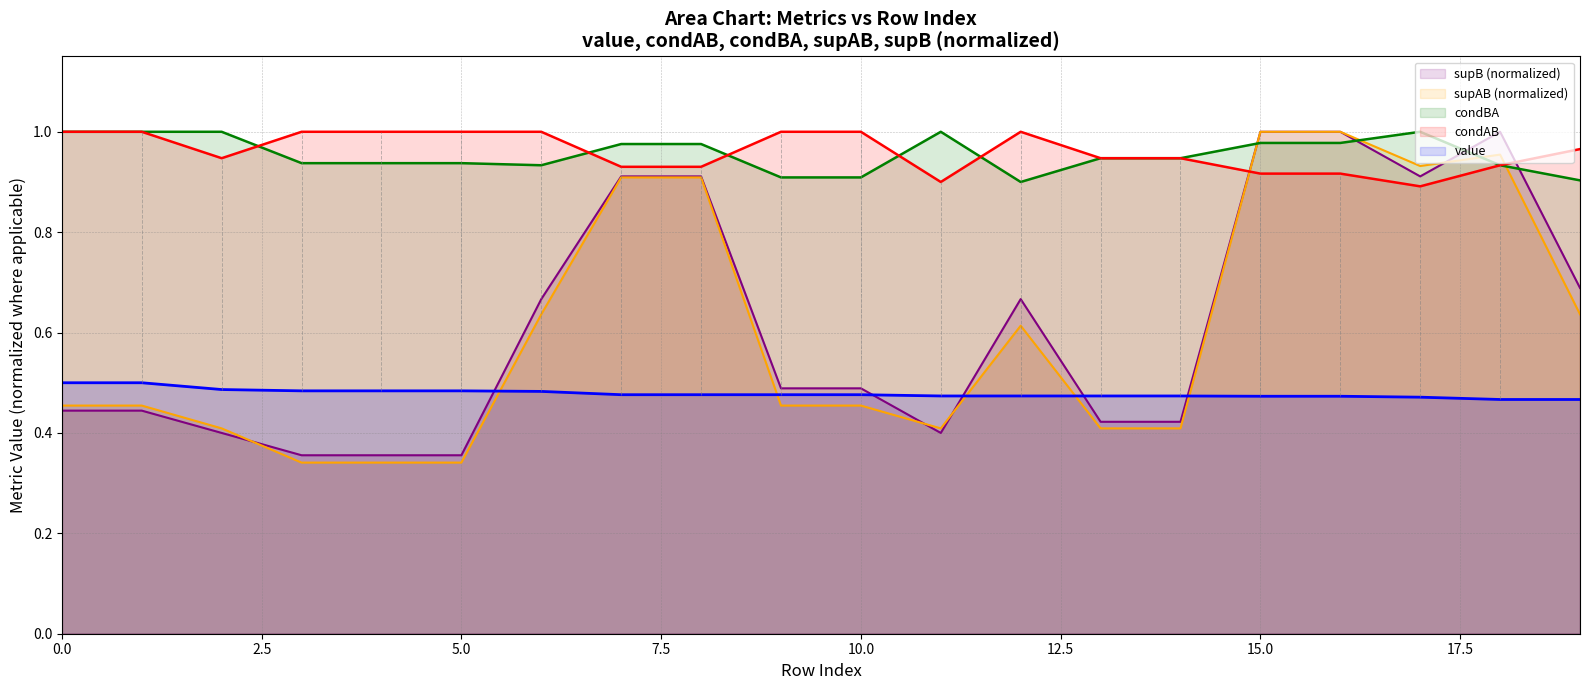

How many interior local valleys does the condBA series have?

2